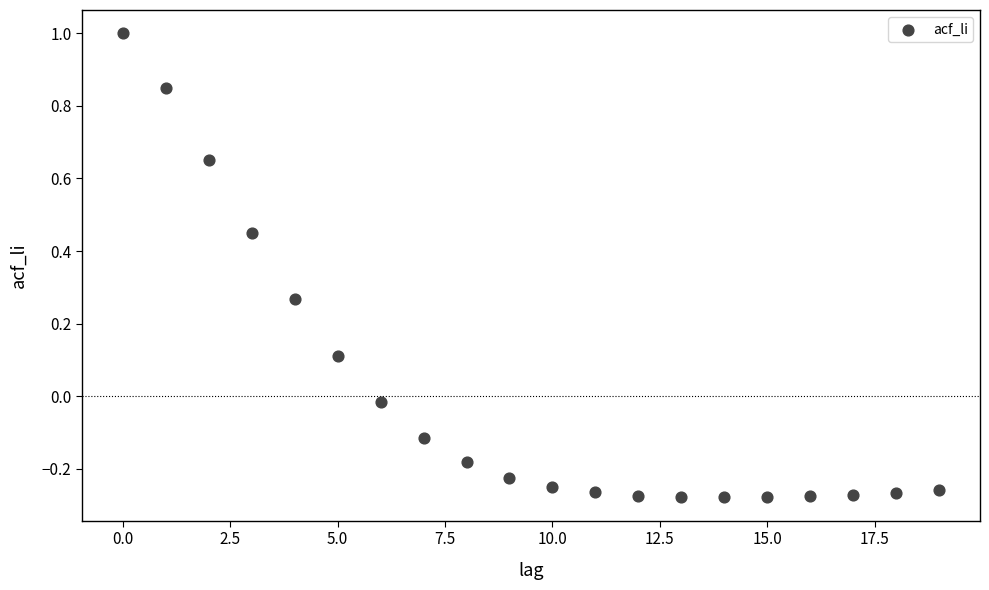

What is the range of Y values (max minus min)?

1.3